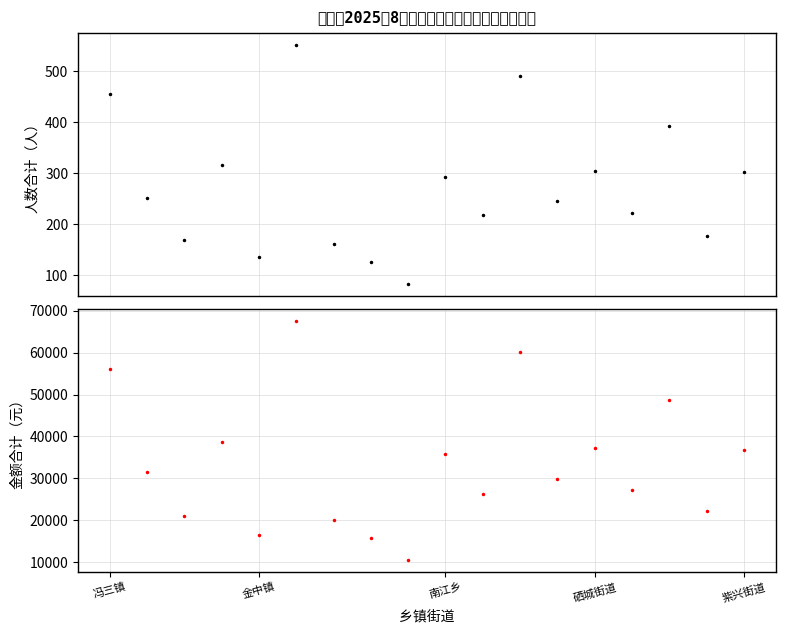

Which label corresponds to the largest value in the chart?

5